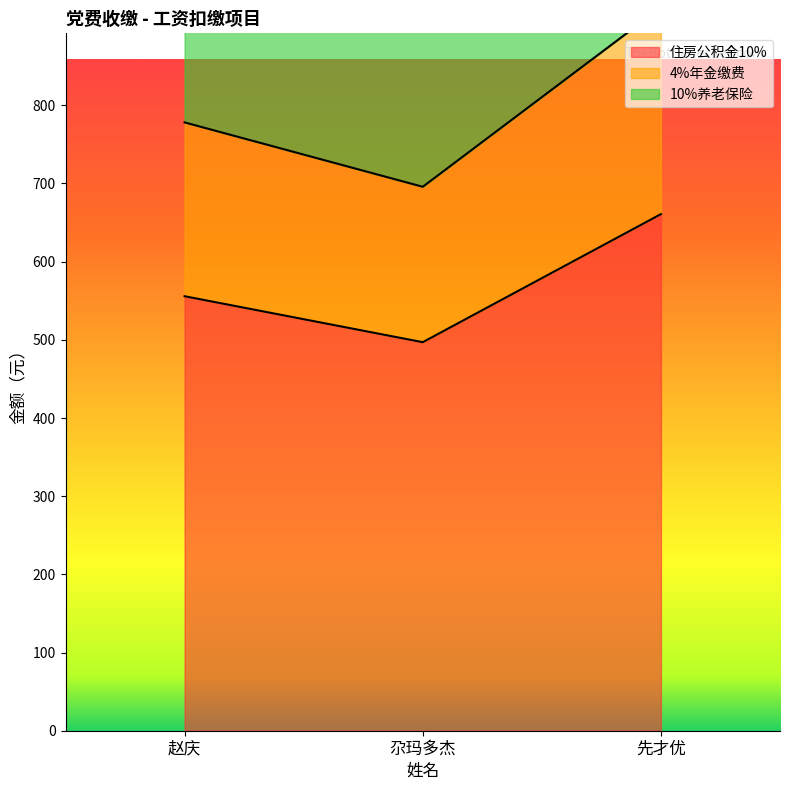

What are all the series names shown in the legend?

住房公积金10%, 4%年金缴费, 10%养老保险